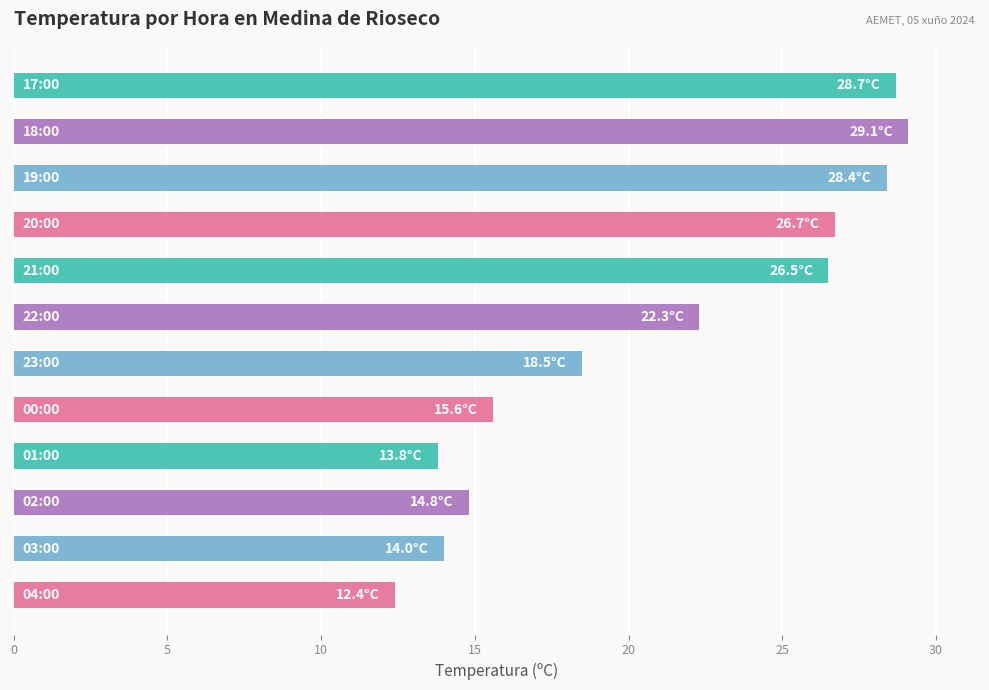

What is the maximum value shown in the chart?

29.1